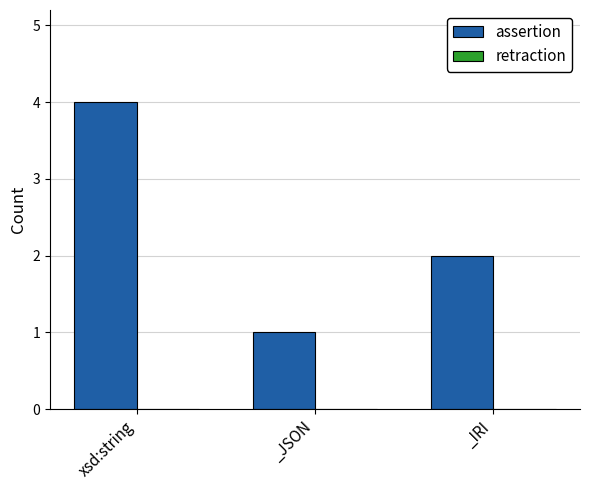

How many series are shown in this chart?

1